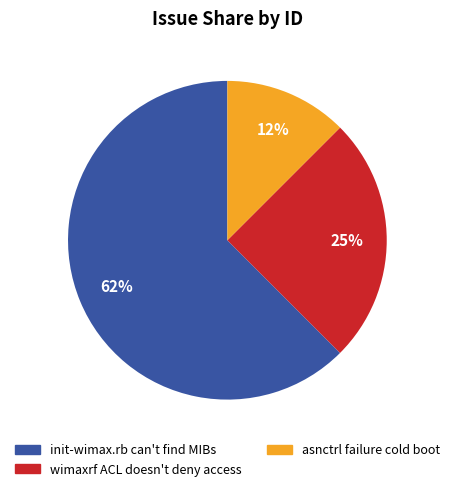

To the nearest percent, what is the average slice percentage?

33%